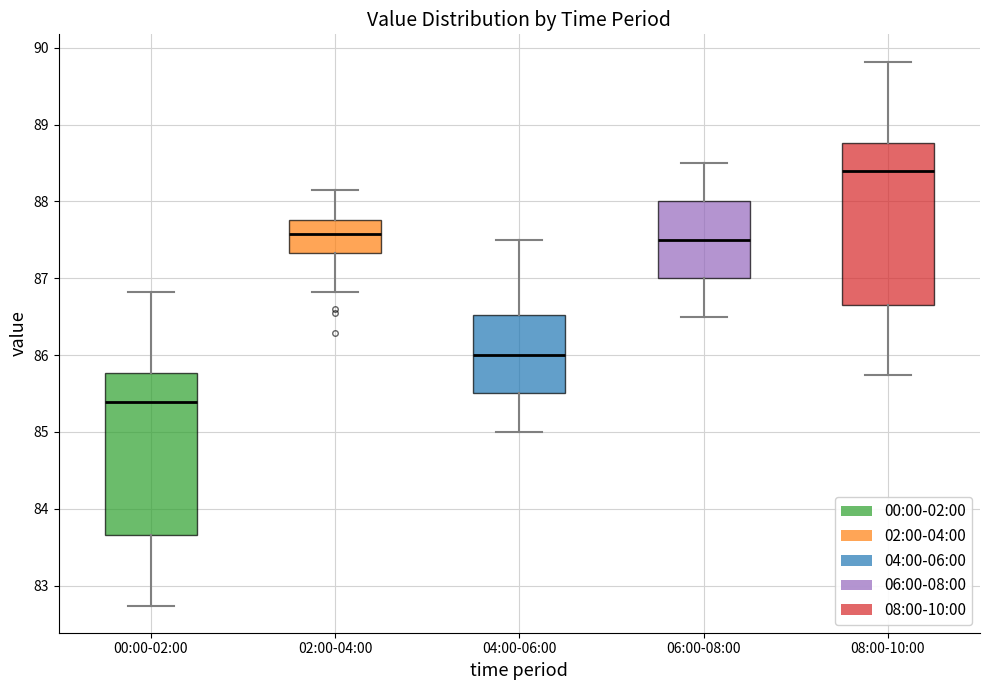

Reading left to right, read every box against the y-axis: the position of its median line, the range the box covers, and the ends of its whiskers. The values are not printed on the chart, so give them approximately, as read against the axis.

00:00-02:00: median 85.4, box 83.7 to 85.8, whiskers 82.7 to 86.8
02:00-04:00: median 87.6, box 87.3 to 87.8, whiskers 86.8 to 88.2
04:00-06:00: median 86.0, box 85.5 to 86.5, whiskers 85.0 to 87.5
06:00-08:00: median 87.5, box 87.0 to 88.0, whiskers 86.5 to 88.5
08:00-10:00: median 88.4, box 86.7 to 88.8, whiskers 85.7 to 89.8